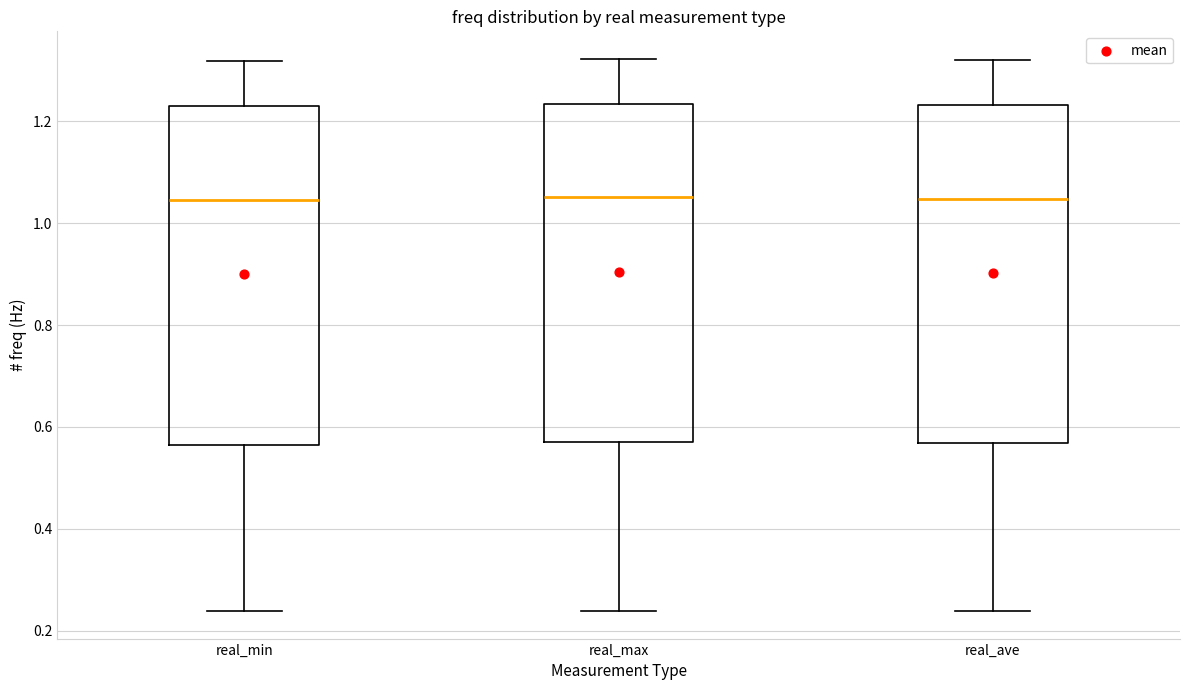

Reading left to right, transcribe this box plot: for each box, give where its median line is, the range the box spans, and where its two whiskers end, as read against the y-axis. The values are not printed on the chart, so give them approximately, as read against the axis.

real_min: median 1.04, box 0.56 to 1.24, whiskers 0.24 to 1.32
real_max: median 1.06, box 0.58 to 1.24, whiskers 0.24 to 1.32
real_ave: median 1.04, box 0.56 to 1.24, whiskers 0.24 to 1.32